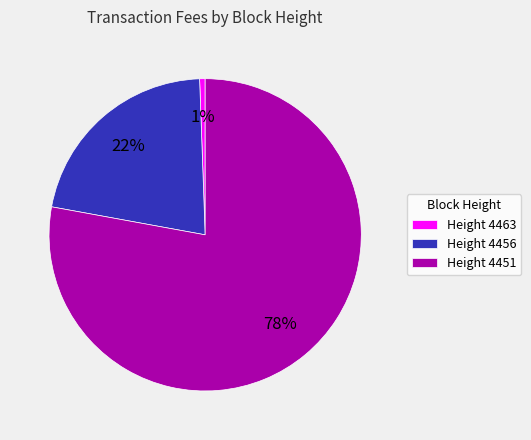

What percentage is the Height 4456 slice, to the nearest percent?

22%